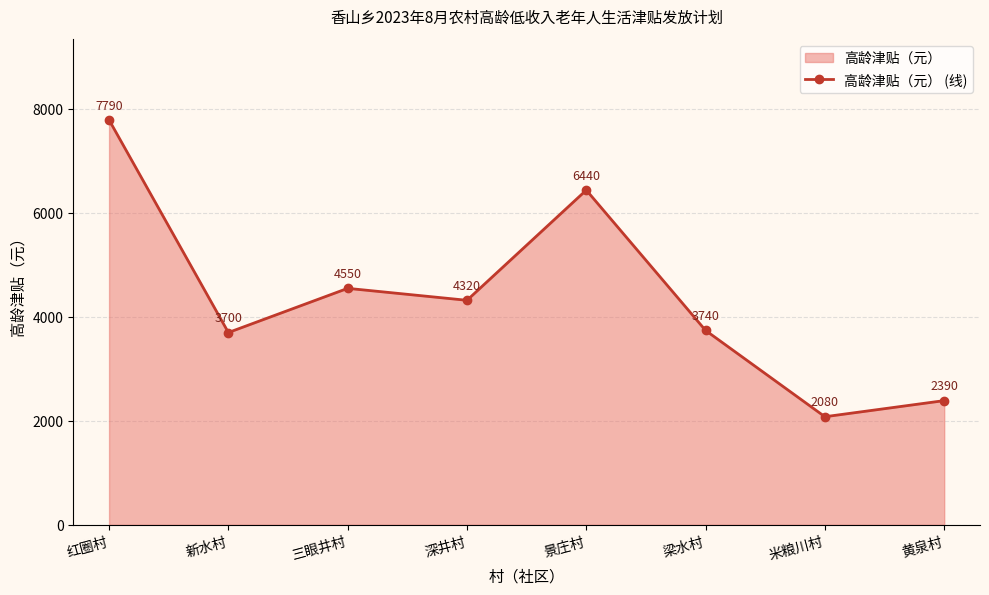

Does the chart have visible grid lines?

Yes